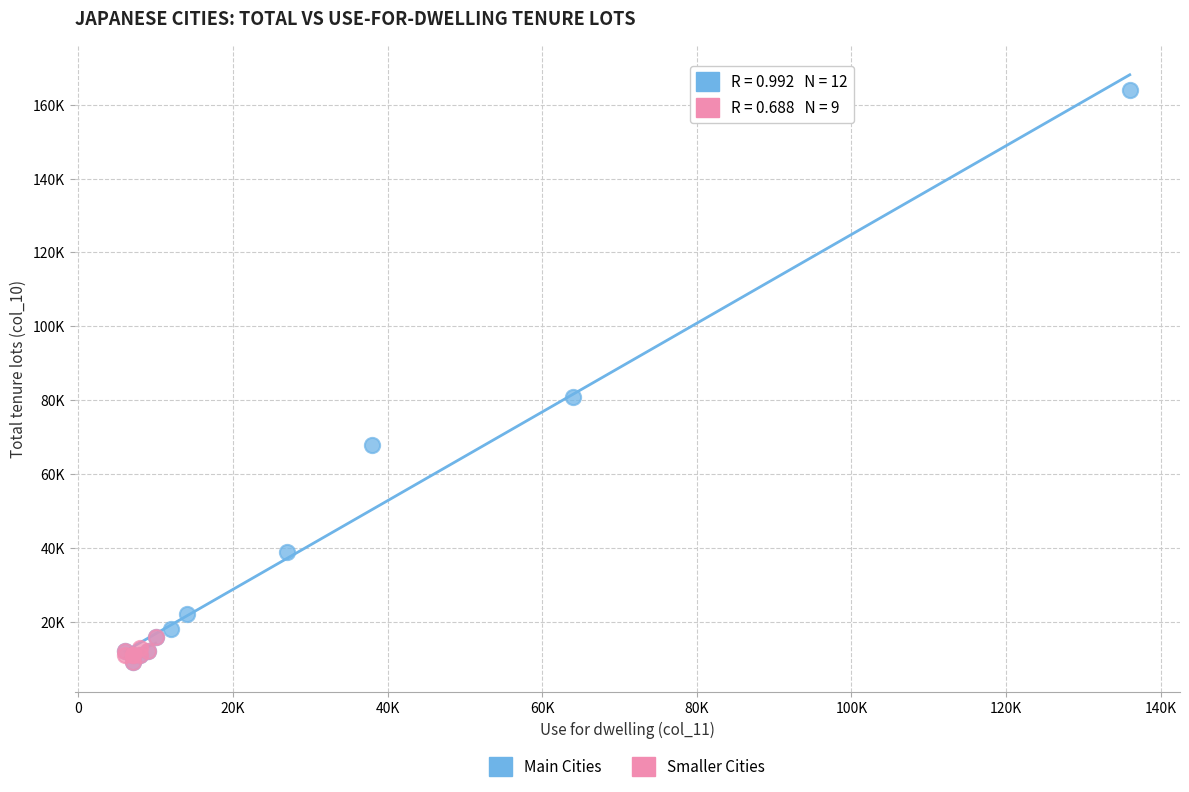

What are all the series names shown in the legend?

Main Cities, Smaller Cities